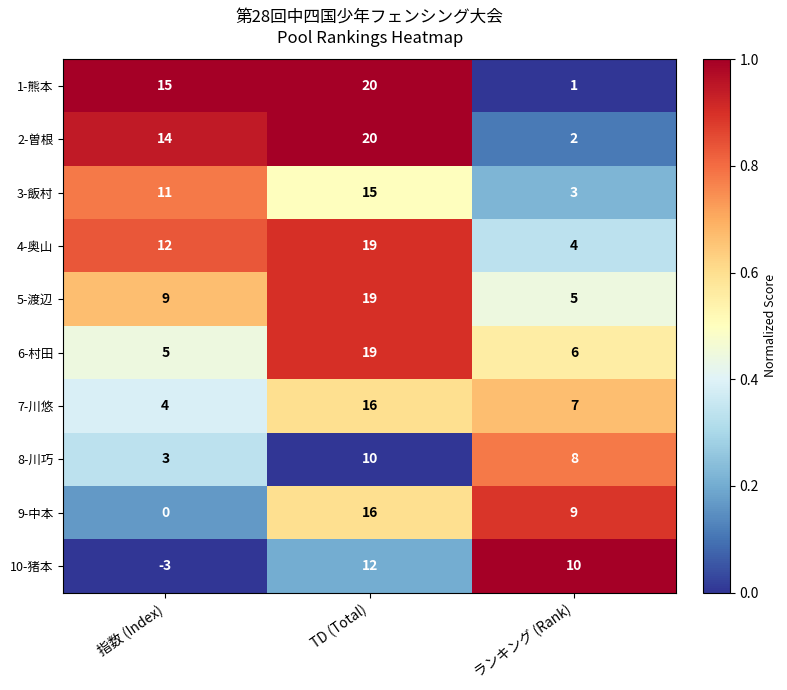

How many 7-川悠 values are between 4 and 16?

3